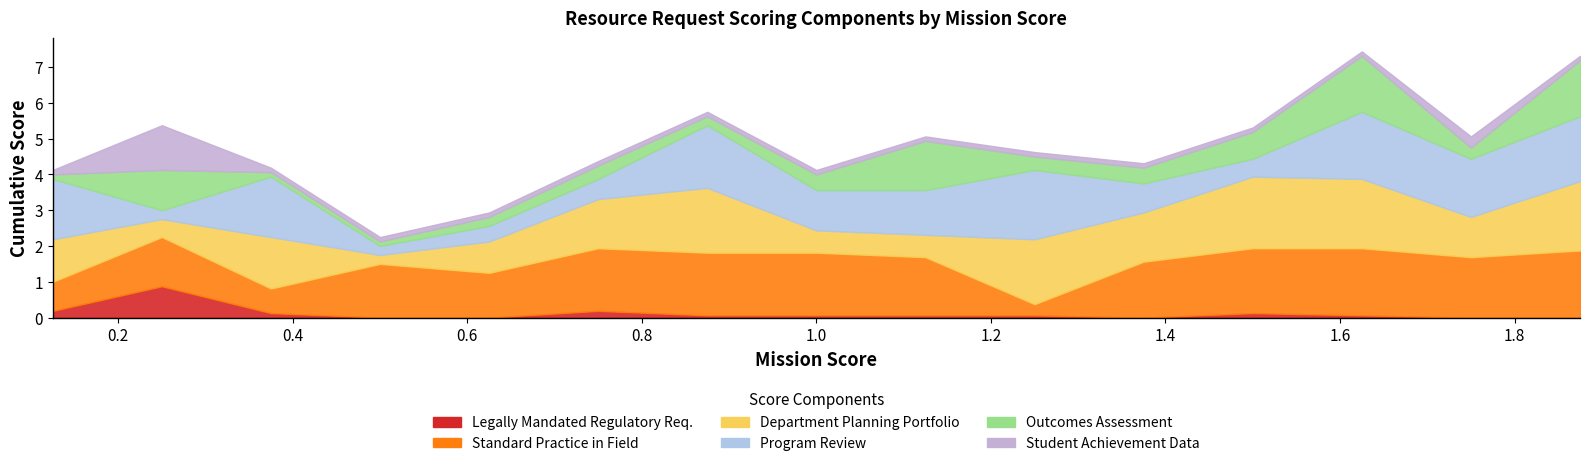

The Standard
Practice in Field series shows 1.9 at 1.625. True or false?

True